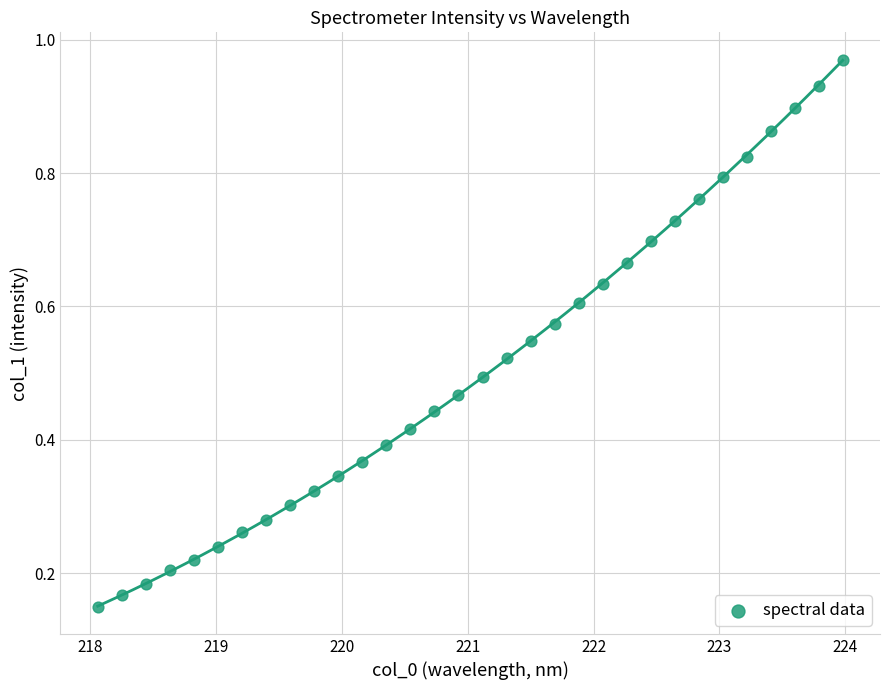

What is the range of X values (max minus min)?

5.9